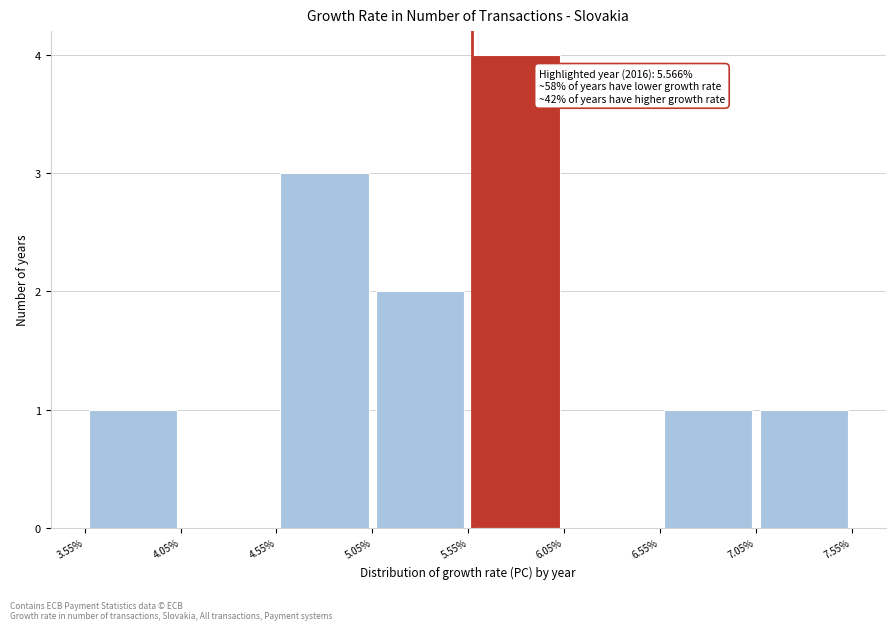

Which range on the x-axis has the tallest bar?

5.55% to 6.05%